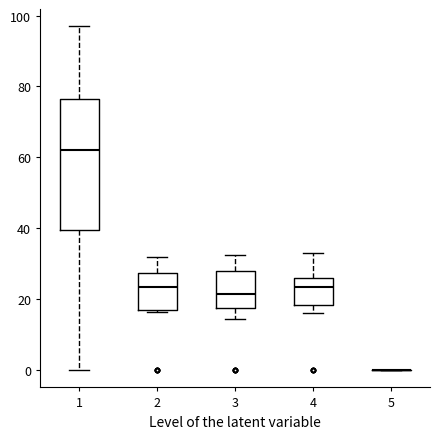

Which box is the tallest, from its lower edge to its upper edge?

1